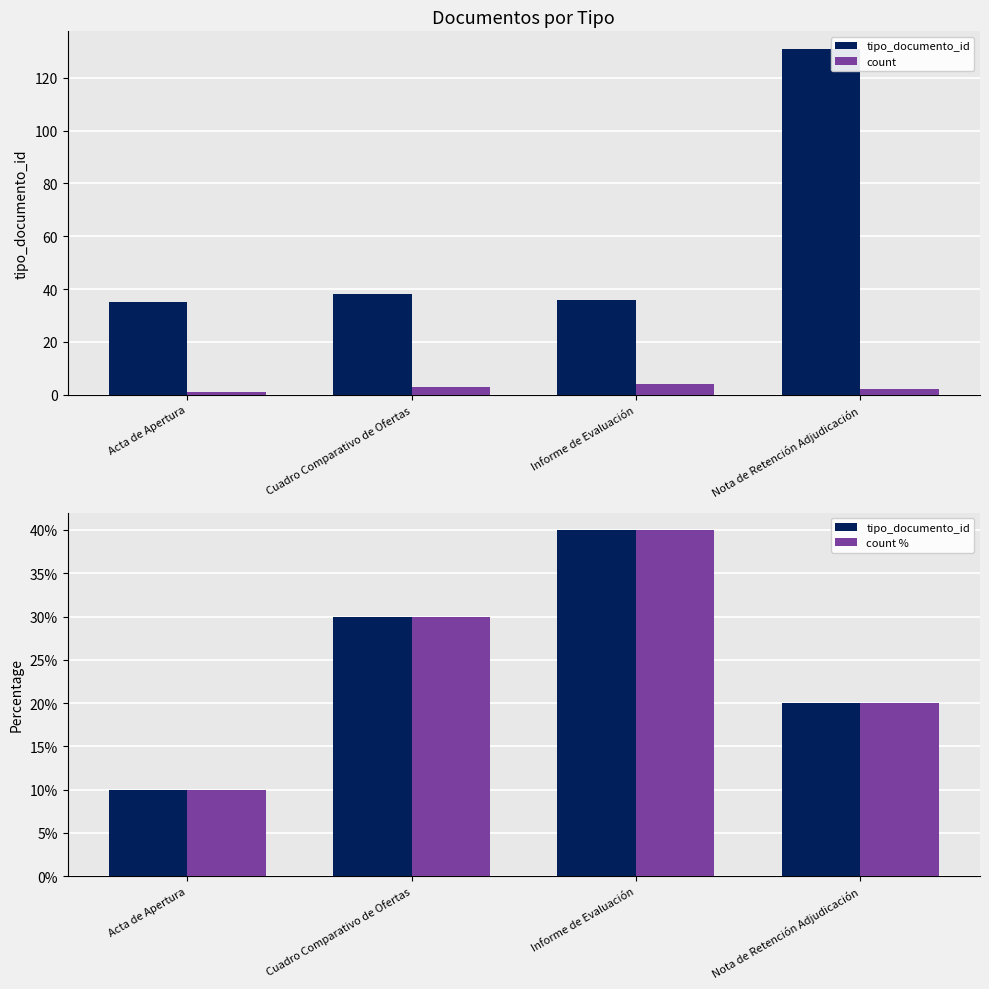

What is the spread (max minus min) of values at Informe de Evaluación?

36